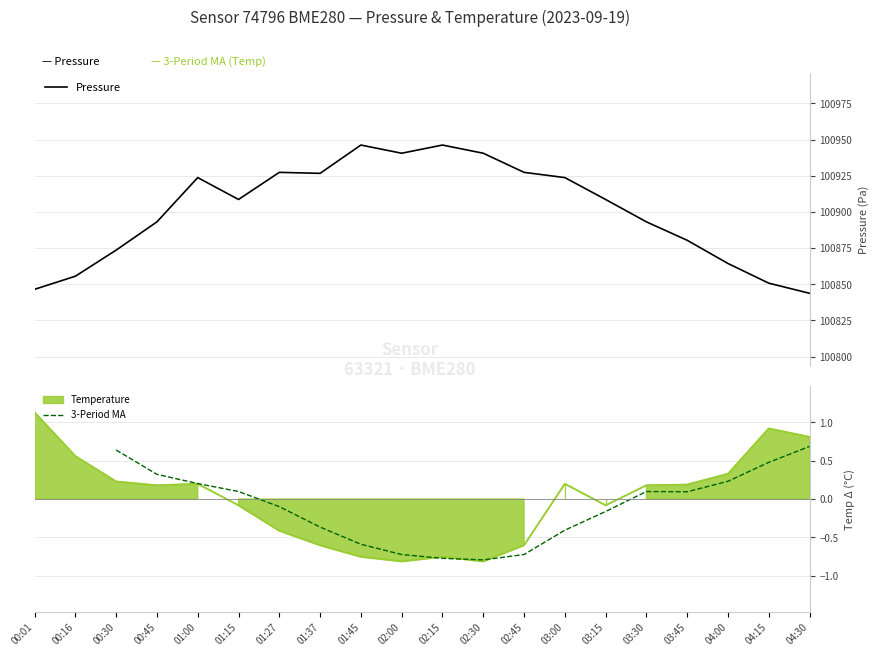

What is the lowest value of the Pressure series?

100843.8